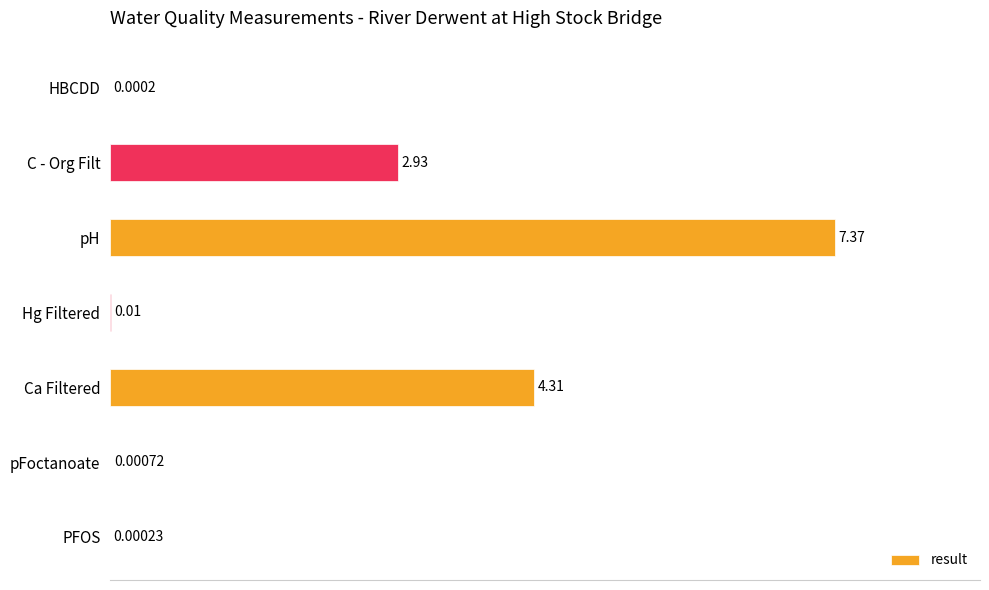

At which category does the chart reach its peak across all series?

pH